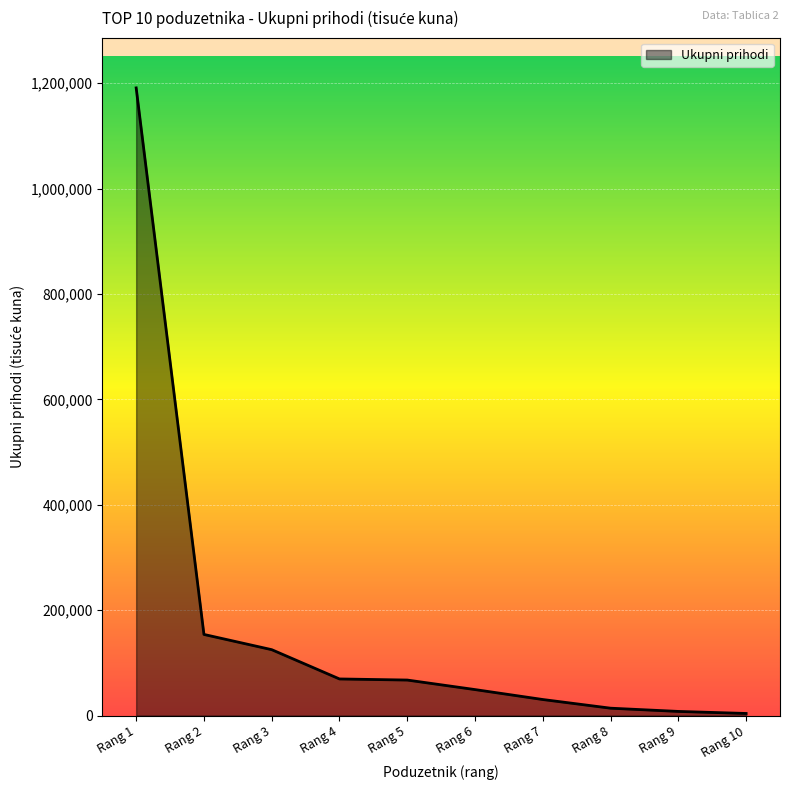

Is it true that the value at Rang 3 is 125093.7?

True